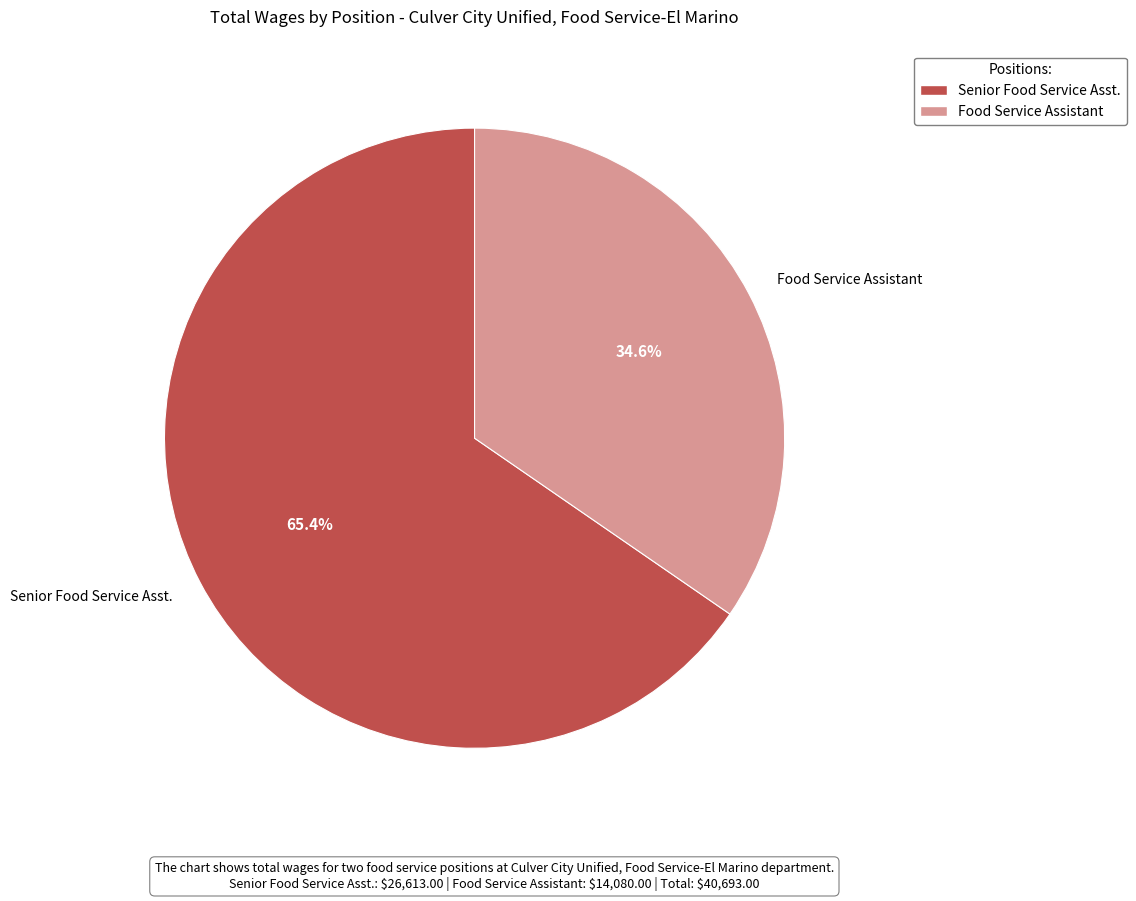

The Food Service Assistant slice represents 35% of the pie. True or false?

True